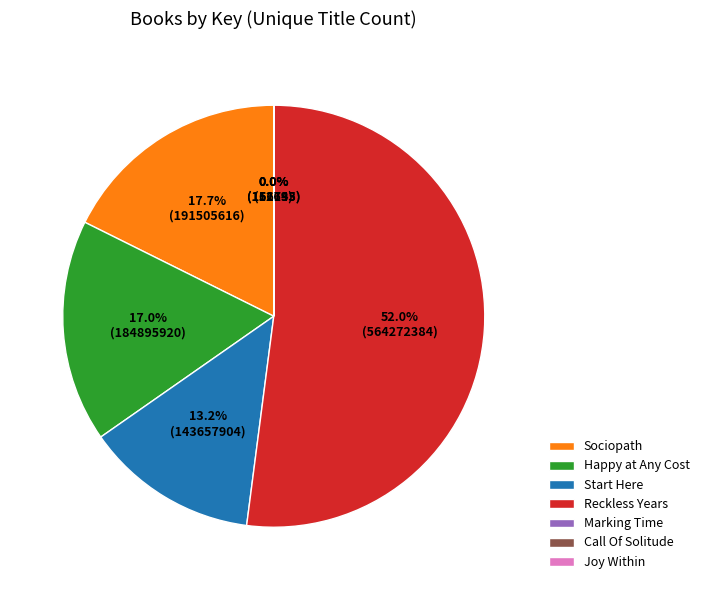

Is there a majority slice in this chart?

Yes